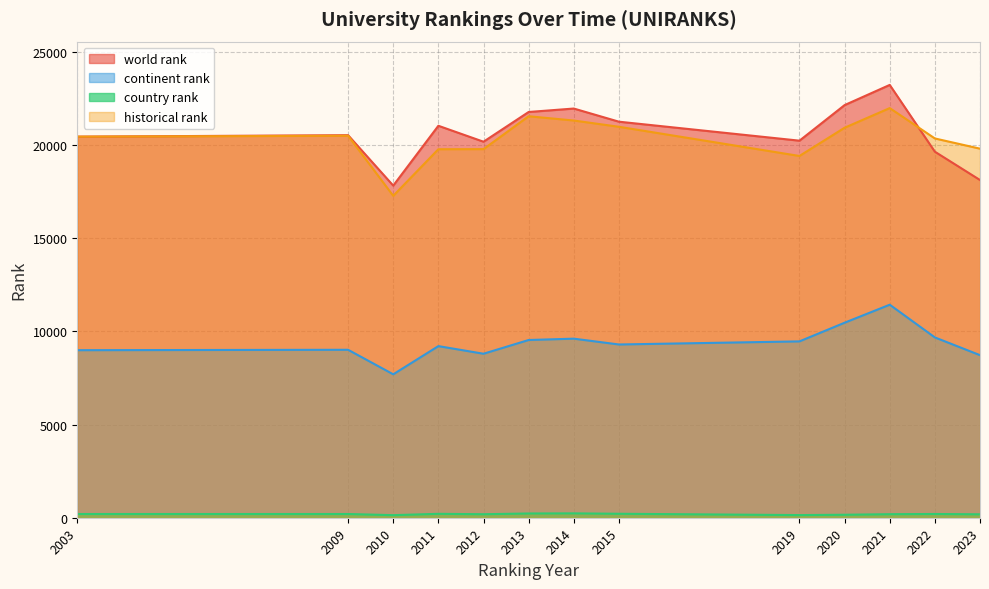

What is the minimum value shown in the chart?

138